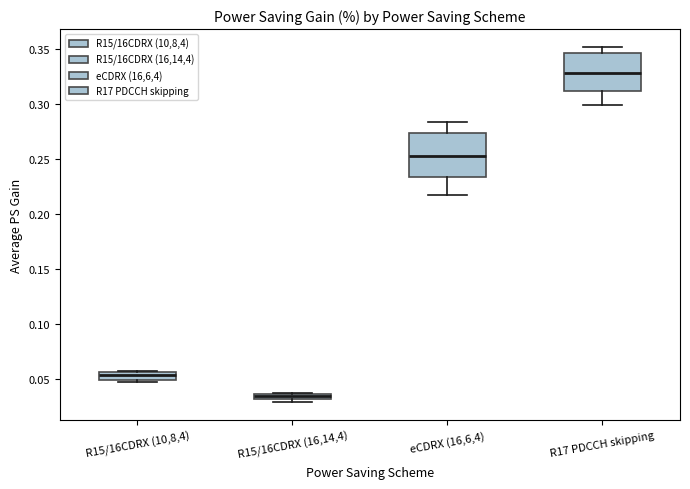

Where is the lower edge of the box for eCDRX (16,6,4) on the y-axis? The values are not printed on the chart, so give them approximately, as read against the axis.

0.235